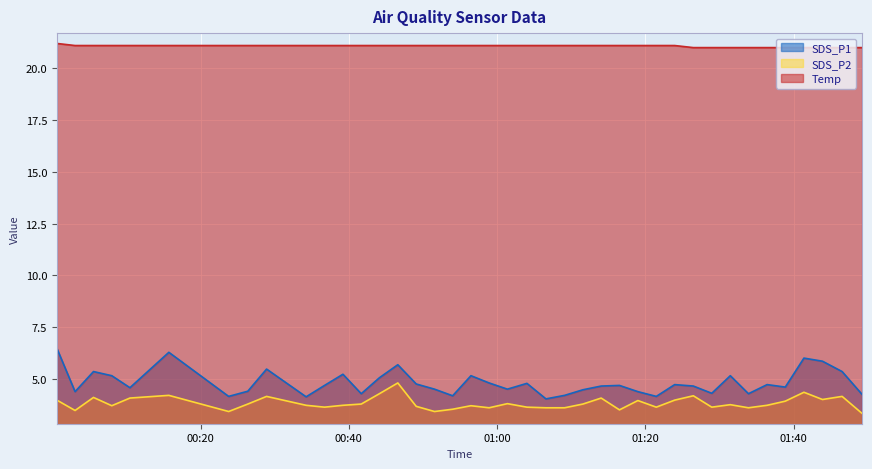

Which series has the widest spread of values?

SDS_P1